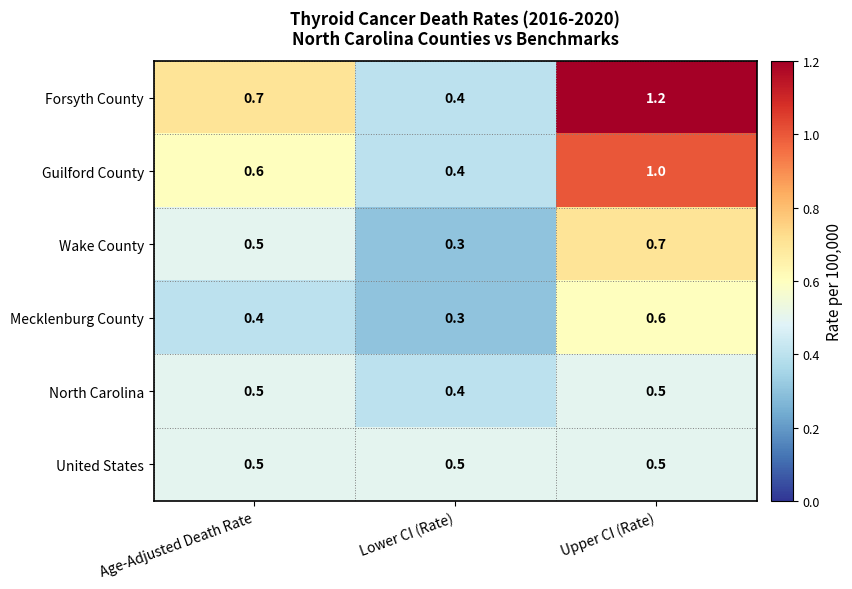

Where is Guilford County nearest to the value 0?

Lower CI (Rate)